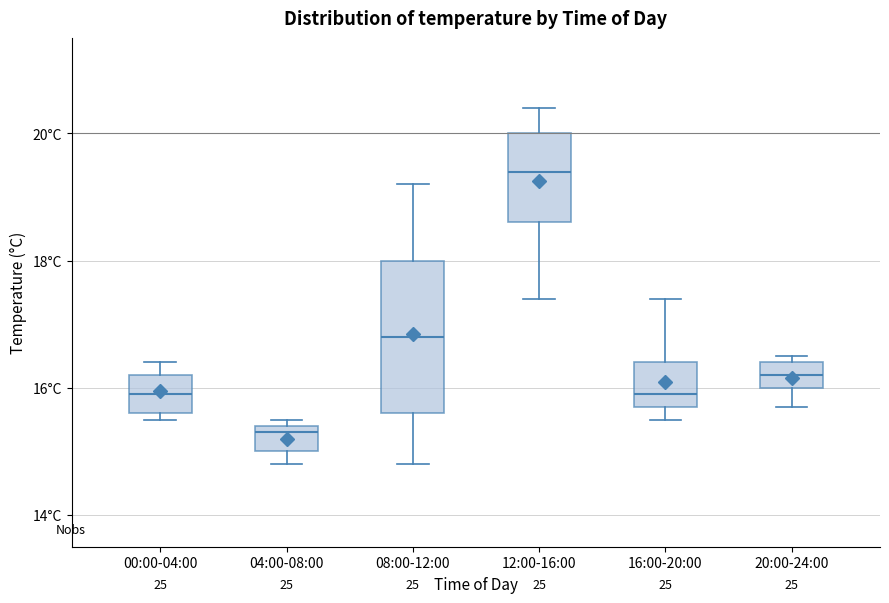

Reading left to right, transcribe this box plot: for each box, give where its median line is, the range the box spans, and where its two whiskers end, as read against the y-axis. The values are not printed on the chart, so give them approximately, as read against the axis.

00:00-04:00: median 16.0, box 15.6 to 16.2, whiskers 15.6 (just below the box's lower edge) to 16.4
04:00-08:00: median 15.4 (just below the box's upper edge), box 15.0 to 15.4, whiskers 14.8 to 15.6
08:00-12:00: median 16.8, box 15.6 to 18.0, whiskers 14.8 to 19.2
12:00-16:00: median 19.4, box 18.6 to 20.0, whiskers 17.4 to 20.4
16:00-20:00: median 16.0, box 15.8 to 16.4, whiskers 15.6 to 17.4
20:00-24:00: median 16.2, box 16.0 to 16.4, whiskers 15.8 to 16.6